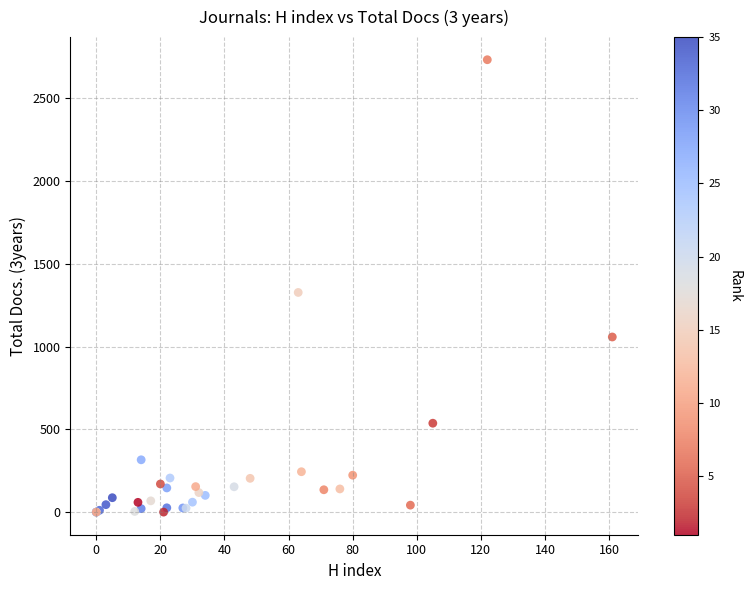

What Y value in the scatter plot is closest to 1366?

1327